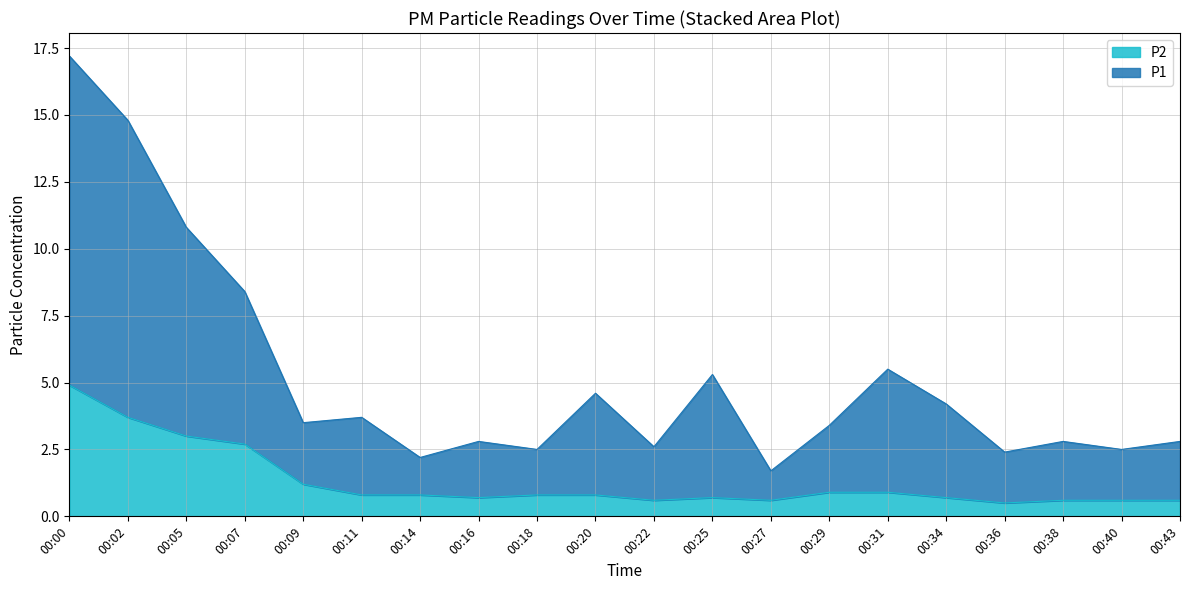

Between 00:27 and 00:25, which is larger?

00:25